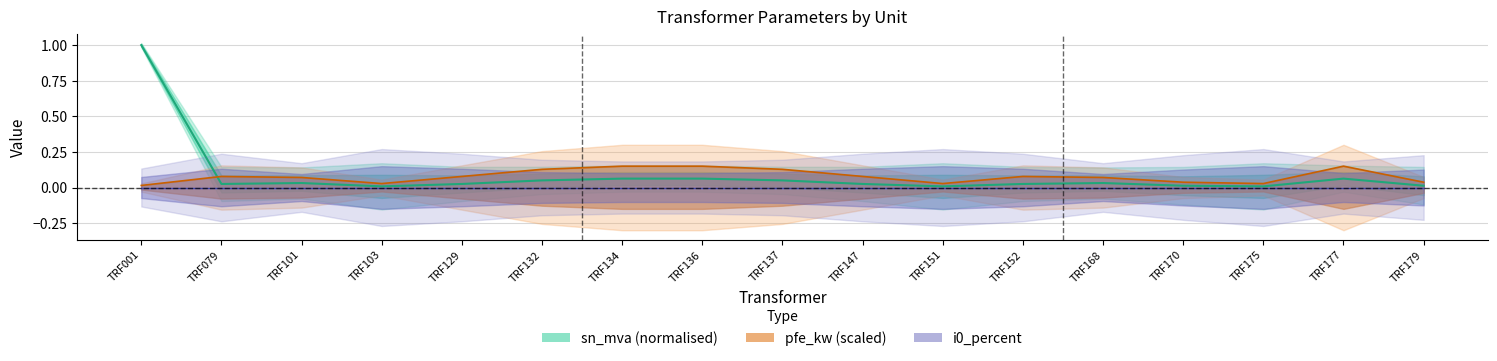

What is the average value of the pfe_kw (scaled) series?

0.1